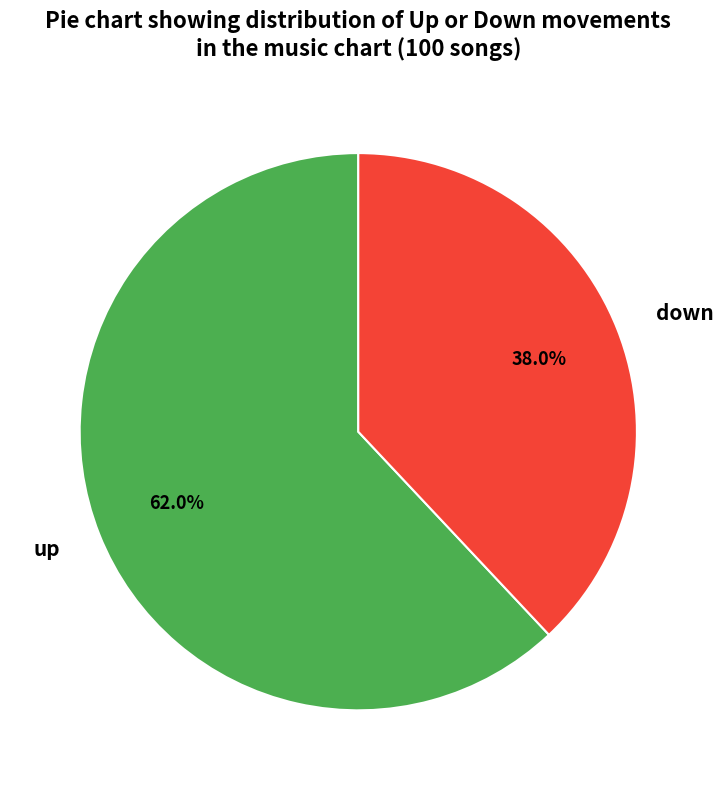

To the nearest percent, what is the combined percentage of up and down?

100%